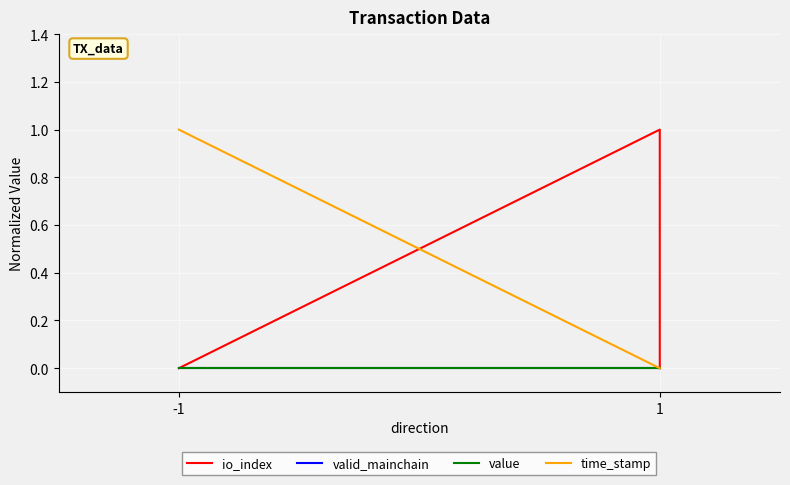

At which category is the sum across all series the highest?

-1